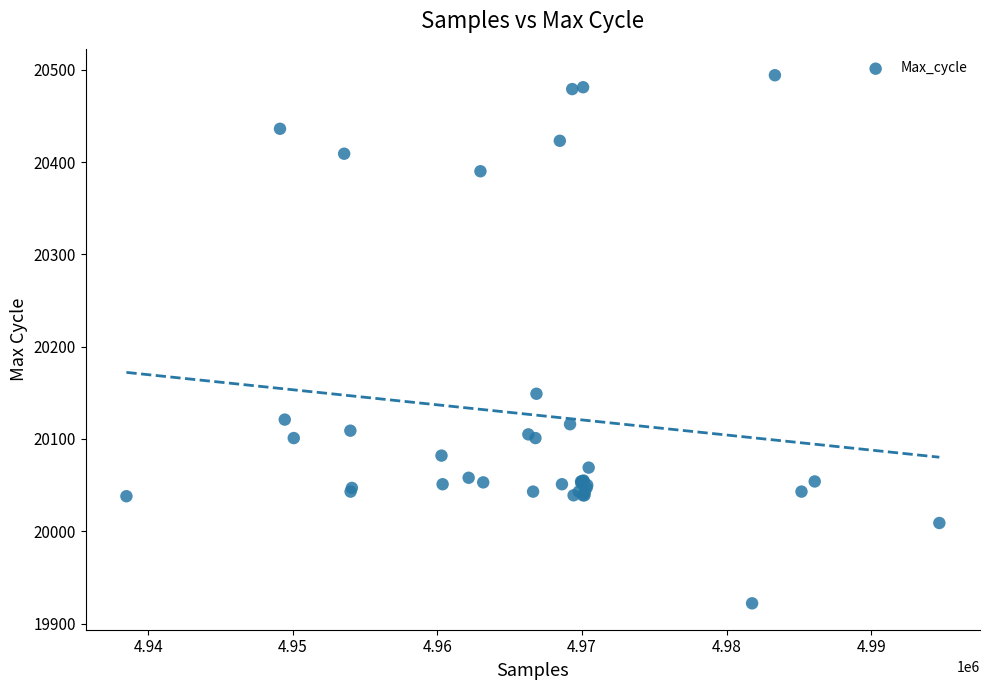

What Y value in the scatter plot is closest to 20208?

20149